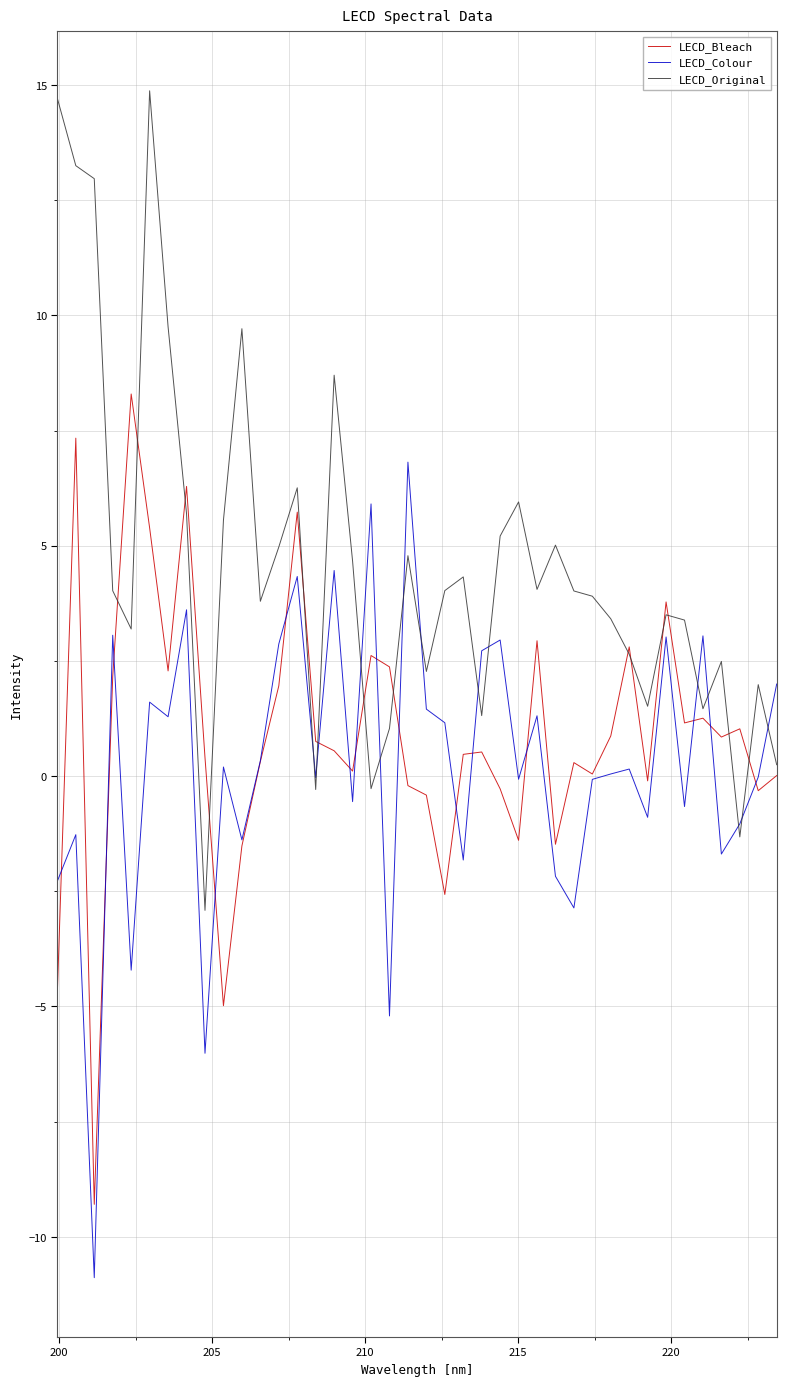

What is the smallest value displayed?

-10.9